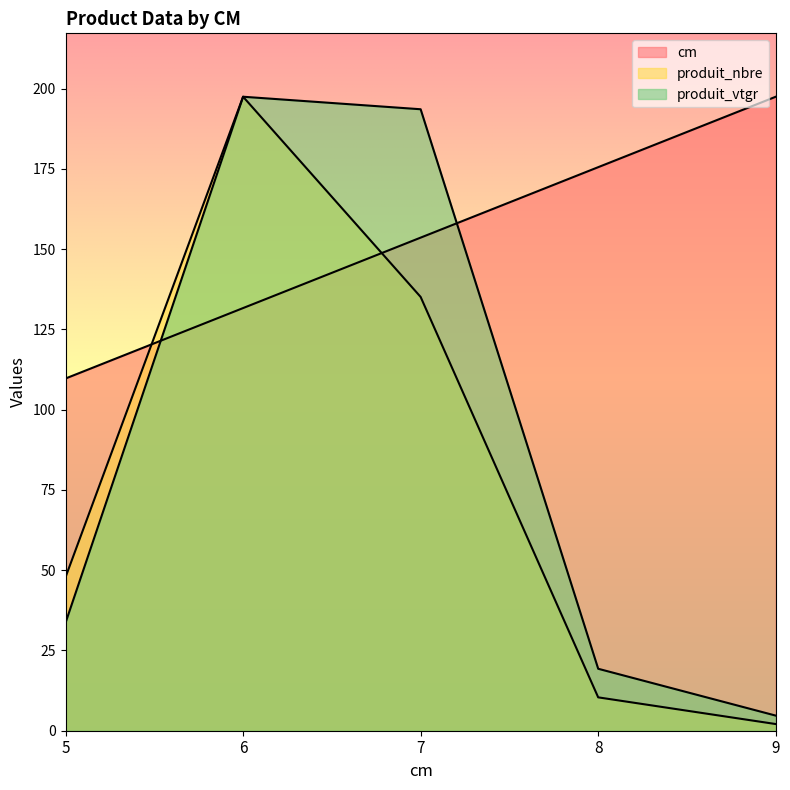

Reading left to right, what are all the values shown in this chart?

cm: 5=109.7	6=131.6	7=153.6	8=175.5	9=197.5
produit_nbre: 5=47.8	6=197.5	7=135.1	8=10.4	9=2.1
produit_vtgr: 5=33.6	6=197.5	7=193.6	8=19.3	9=4.7